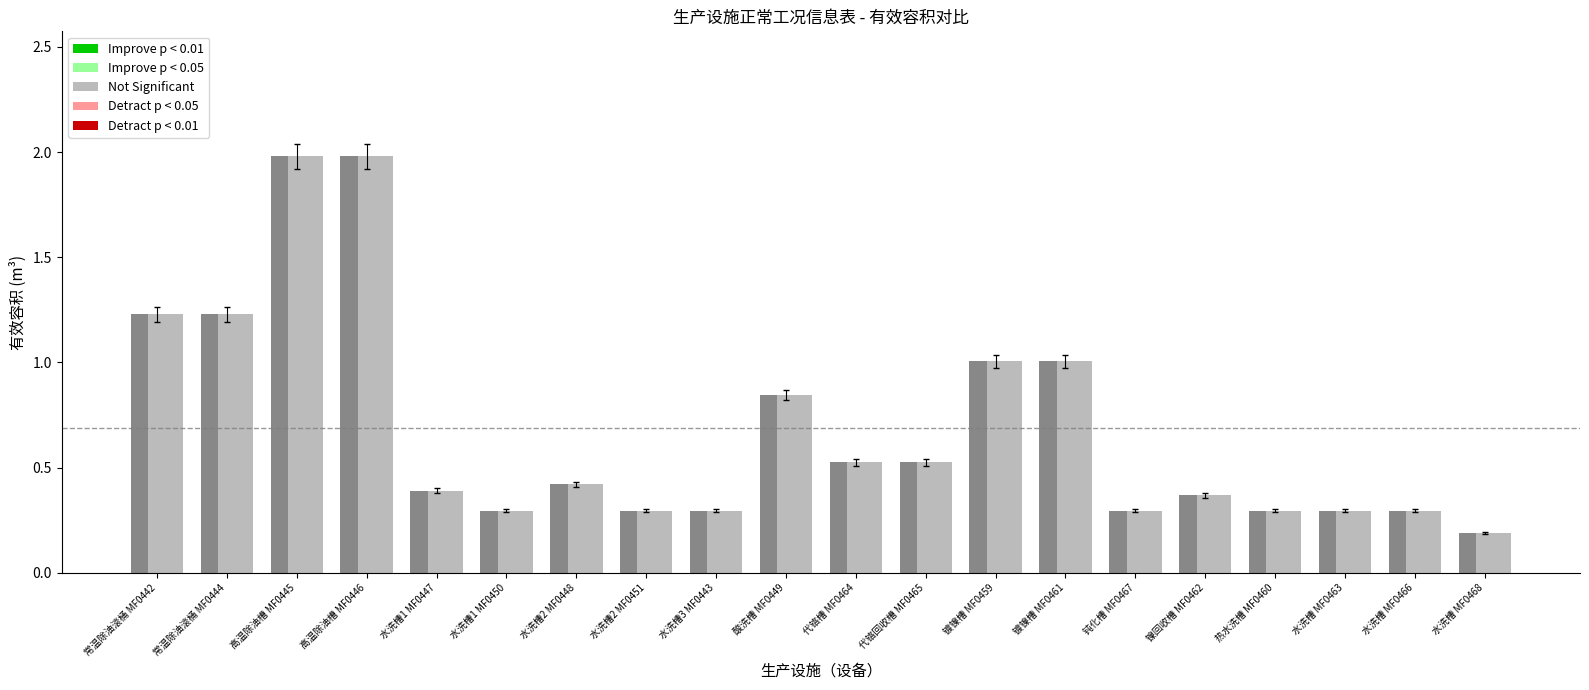

How many distinct data groups are displayed?

3